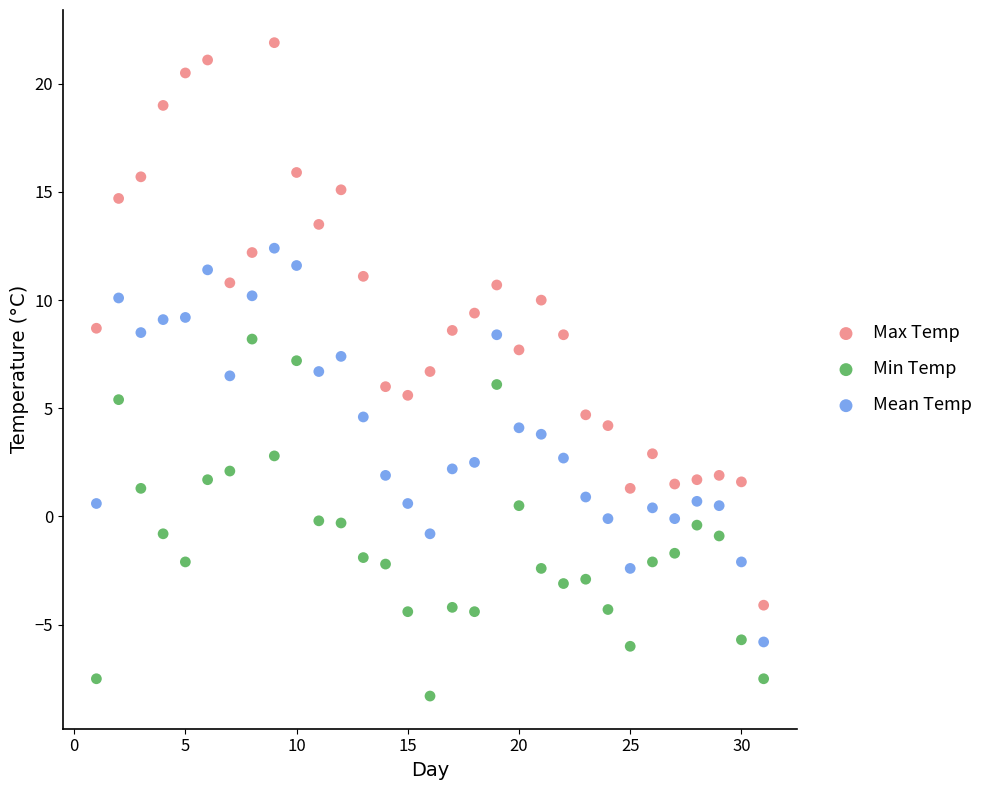

What are all the series names shown in the legend?

Max Temp, Min Temp, Mean Temp